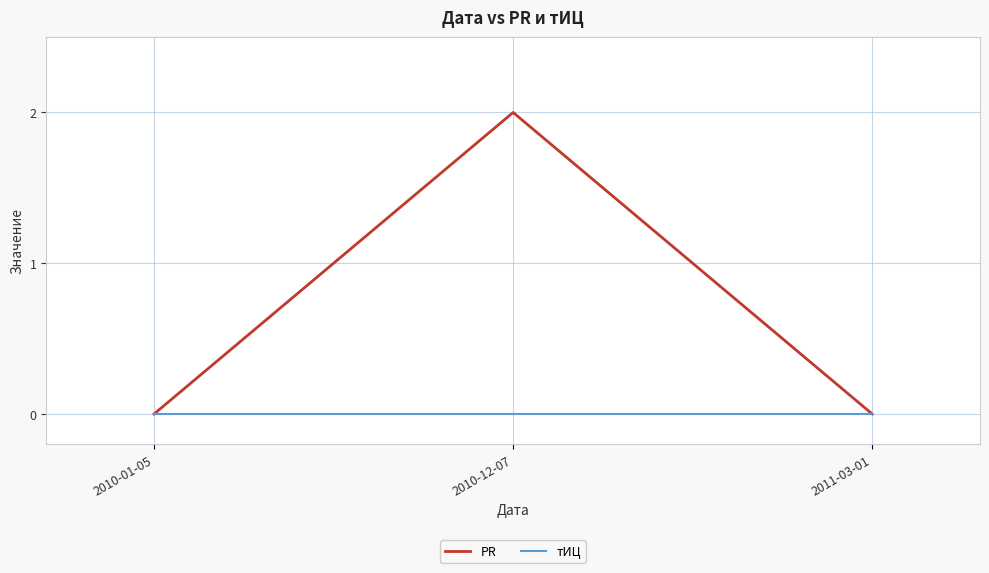

The PR series shows 0 at 2011-03-01. True or false?

True